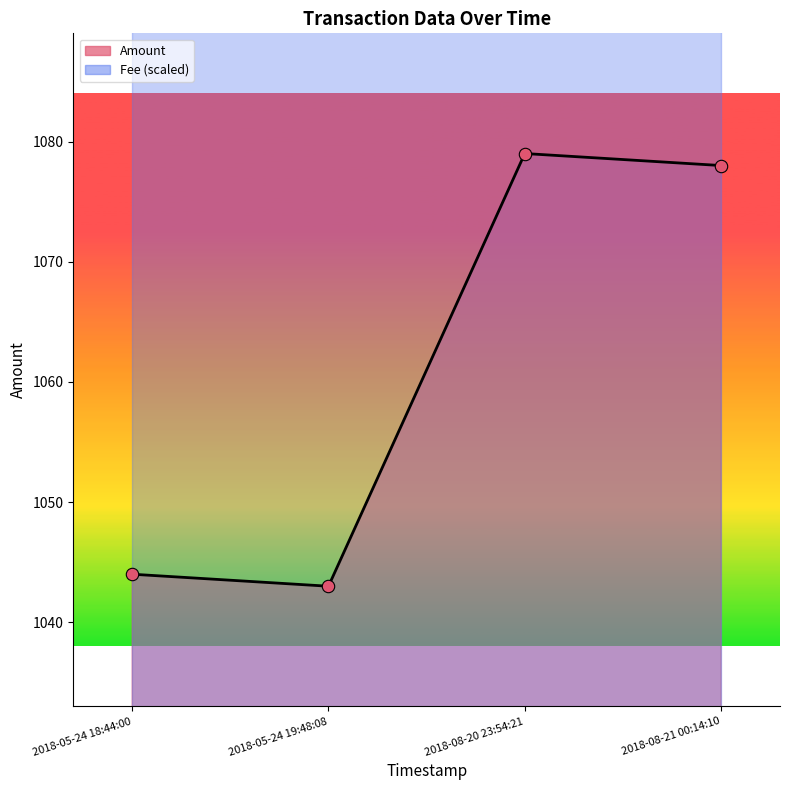

What is the total value across all series at 2018-05-24 18:44:00?

2088